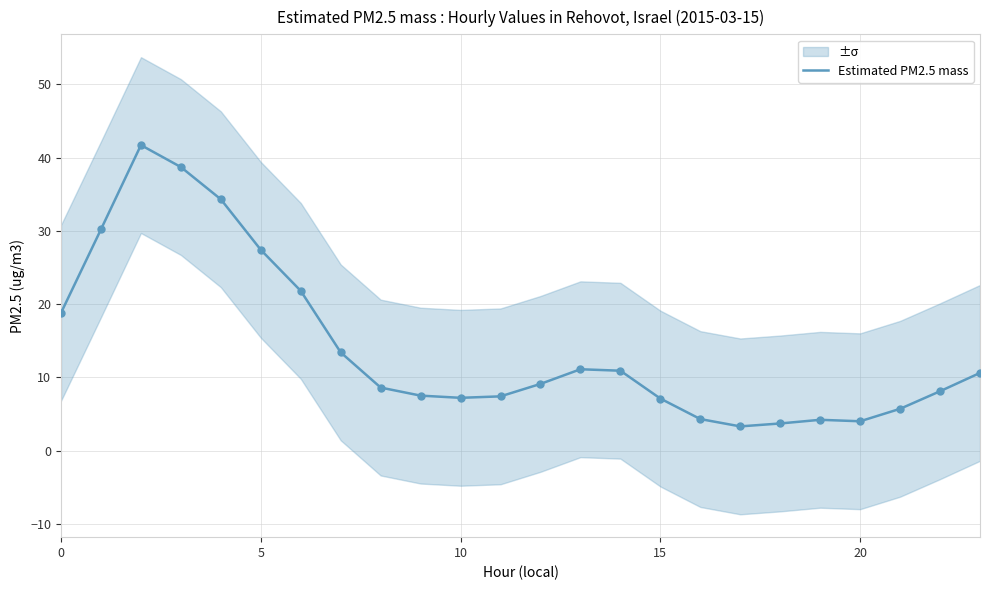

Approximately how many times larger is the value at 6 compared to 21?

3.8